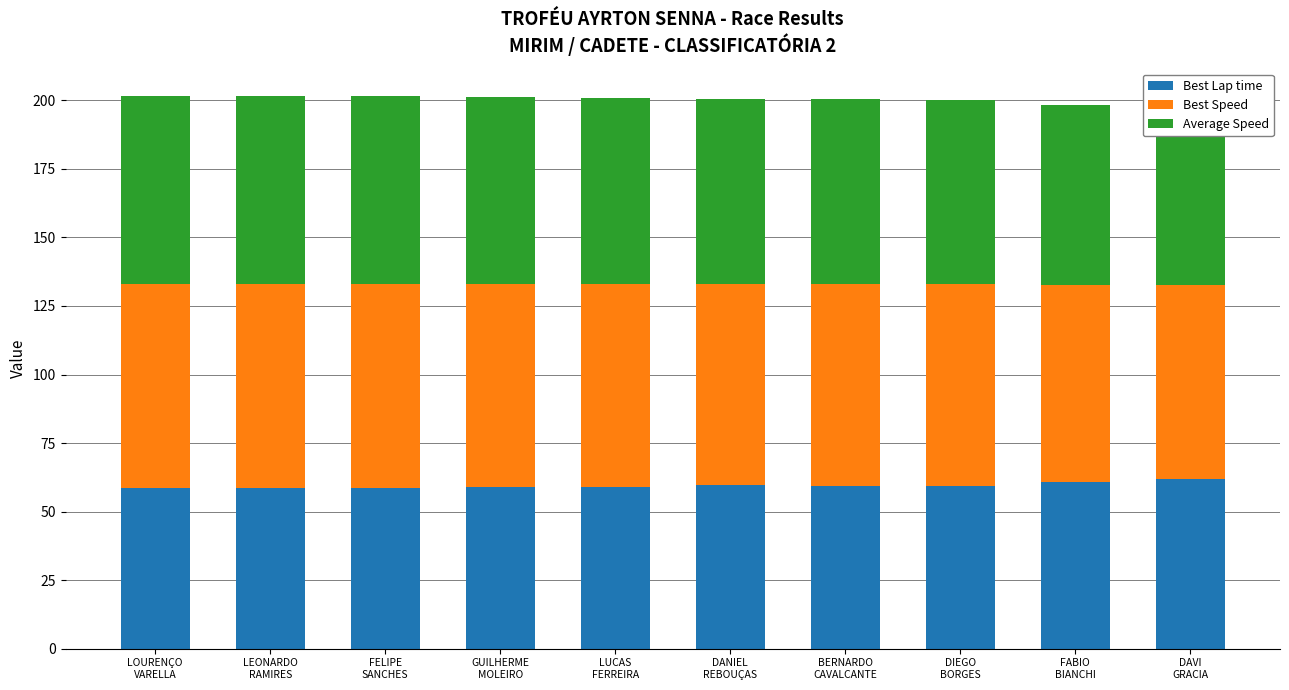

The value of Average Speed at DAVI
GRACIA is 98.0. True or false?

False